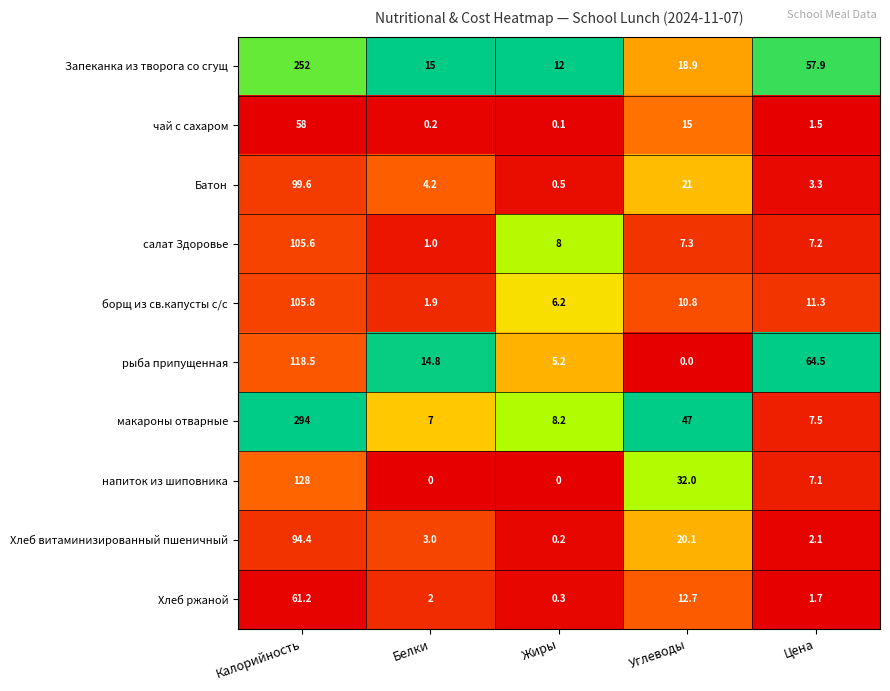

Which series has the largest total across all categories?

макароны отварные